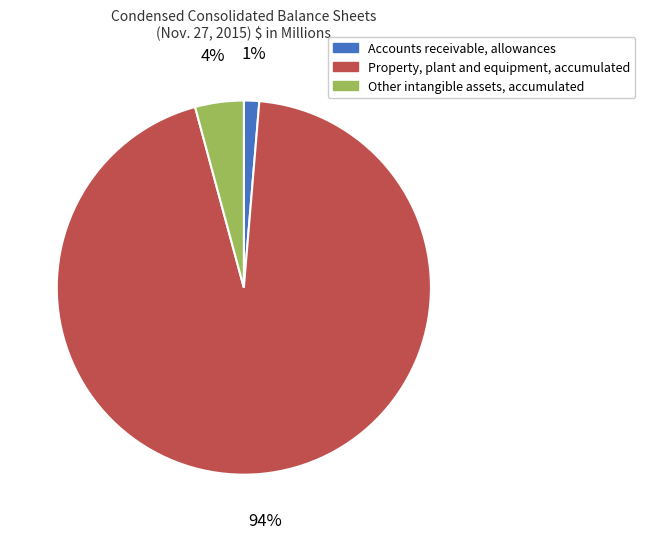

Which has a higher value, Property, plant and equipment, accumulated or Other intangible assets, accumulated?

Property, plant and equipment, accumulated